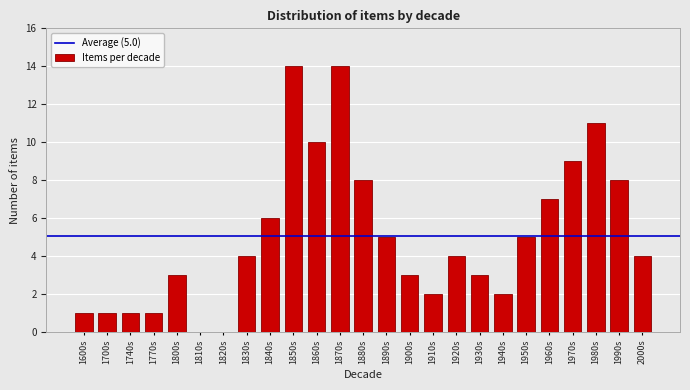

Reading left to right, extract all data points from this chart.

1600s=1	1700s=1	1740s=1	1770s=1	1800s=3	1810s=0	1820s=0	1830s=4	1840s=6	1850s=14	1860s=10	1870s=14	1880s=8	1890s=5	1900s=3	1910s=2	1920s=4	1930s=3	1940s=2	1950s=5	1960s=7	1970s=9	1980s=11	1990s=8	2000s=4